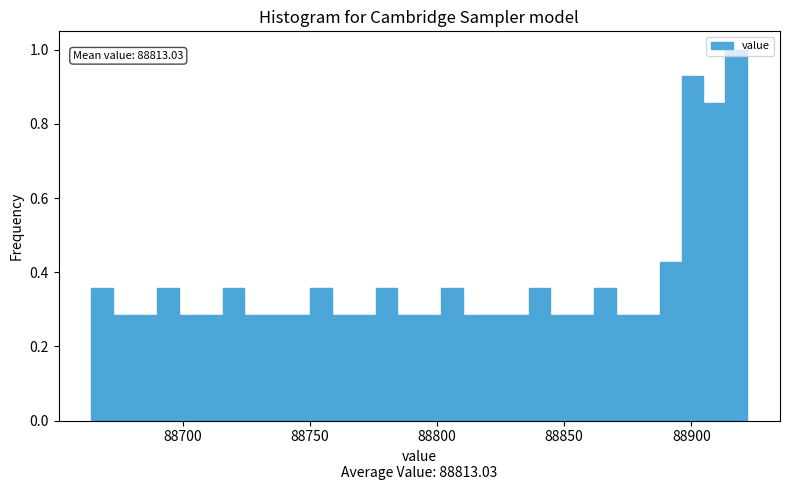

Read against the x-axis, roughly where is the centre of the tallest bar?

88920